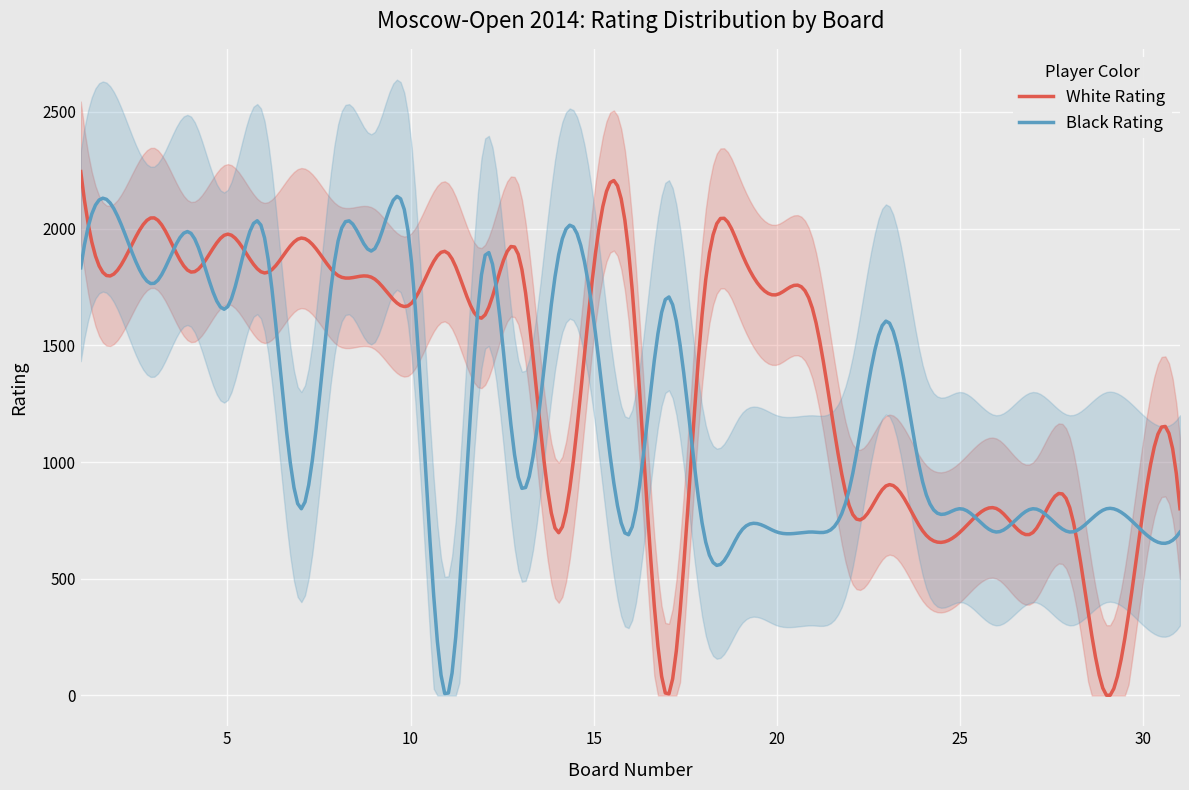

At which label does Black Rating reach its minimum?

11